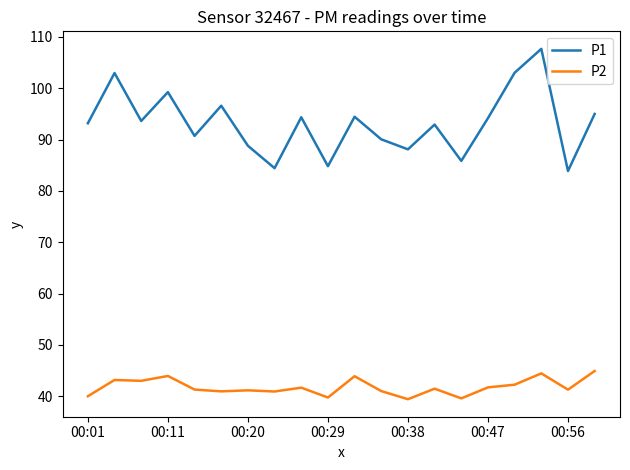

What is the smallest value displayed?

39.4